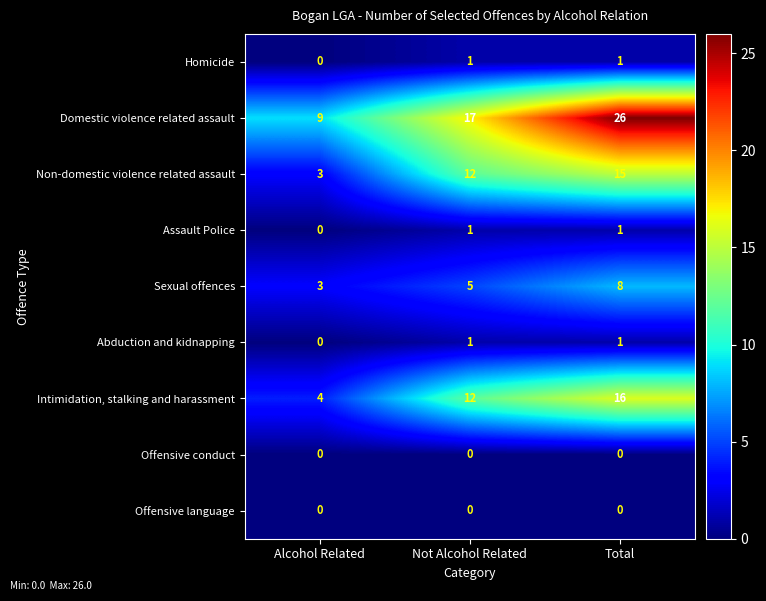

What value does the Domestic violence related assault series have at Total, to the nearest 10?

30